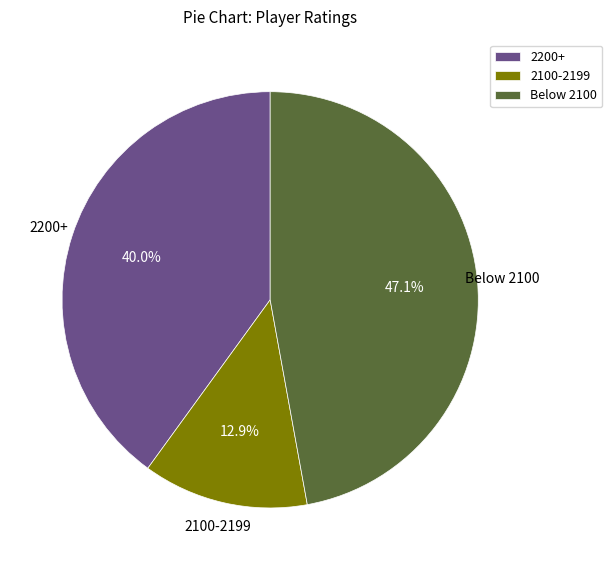

What is the ratio of the value at 2200+ to the value at Below 2100?

0.8